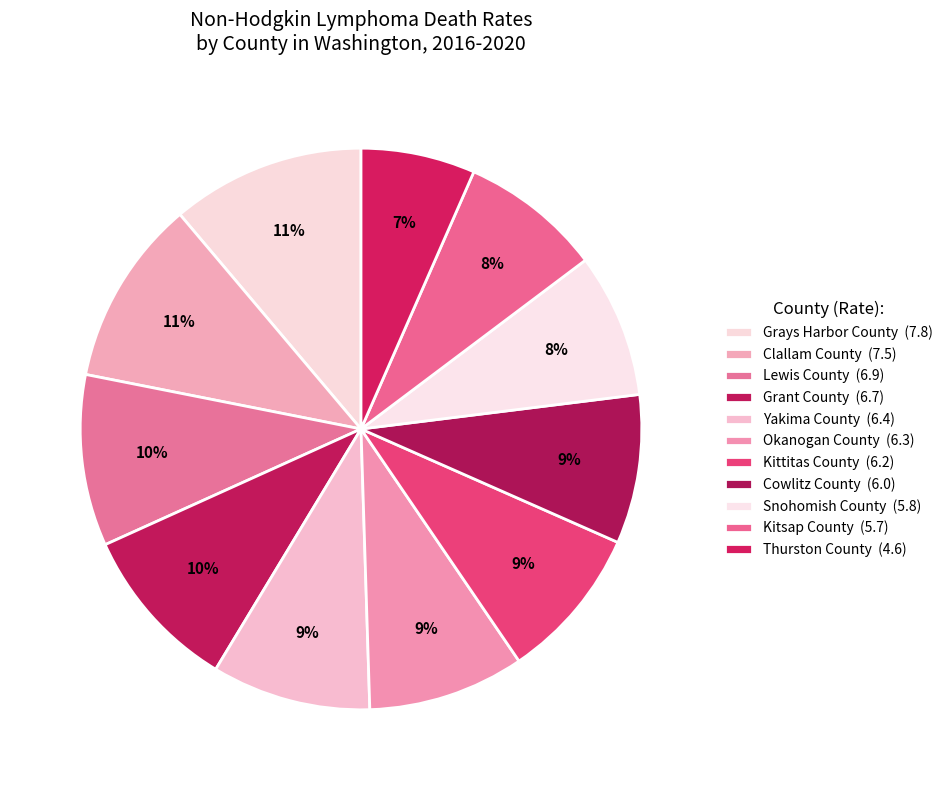

Is it true that Clallam County is 11% of the pie?

True